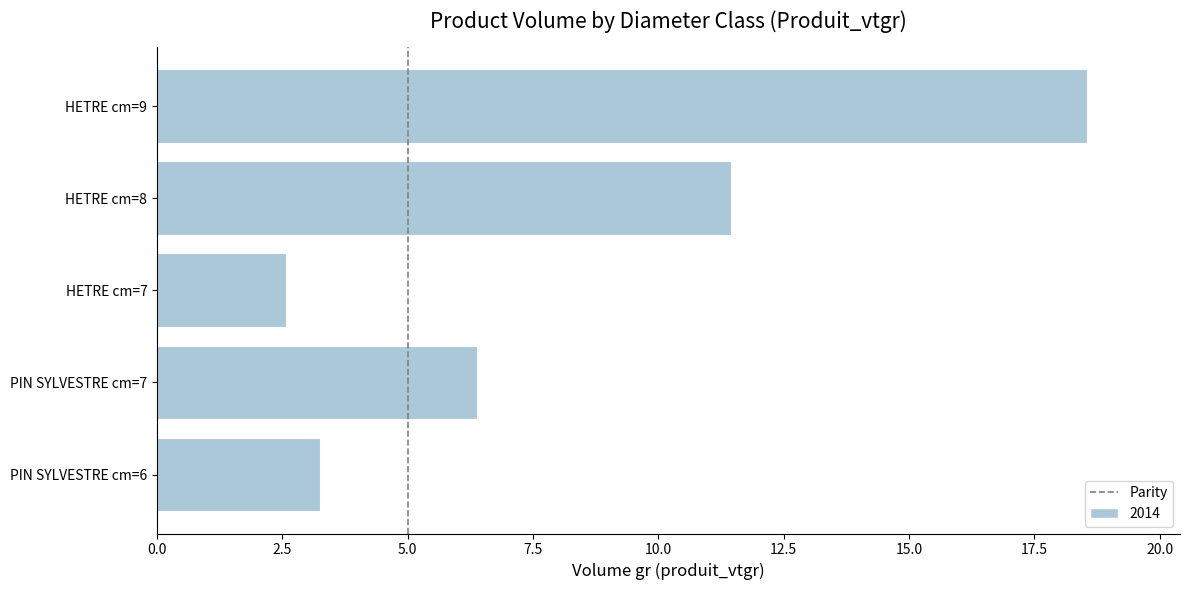

Reading bottom to top, list all the values displayed in this chart.

PIN SYLVESTRE cm=6=3.2	PIN SYLVESTRE cm=7=6.4	HETRE cm=7=2.6	HETRE cm=8=11.5	HETRE cm=9=18.6